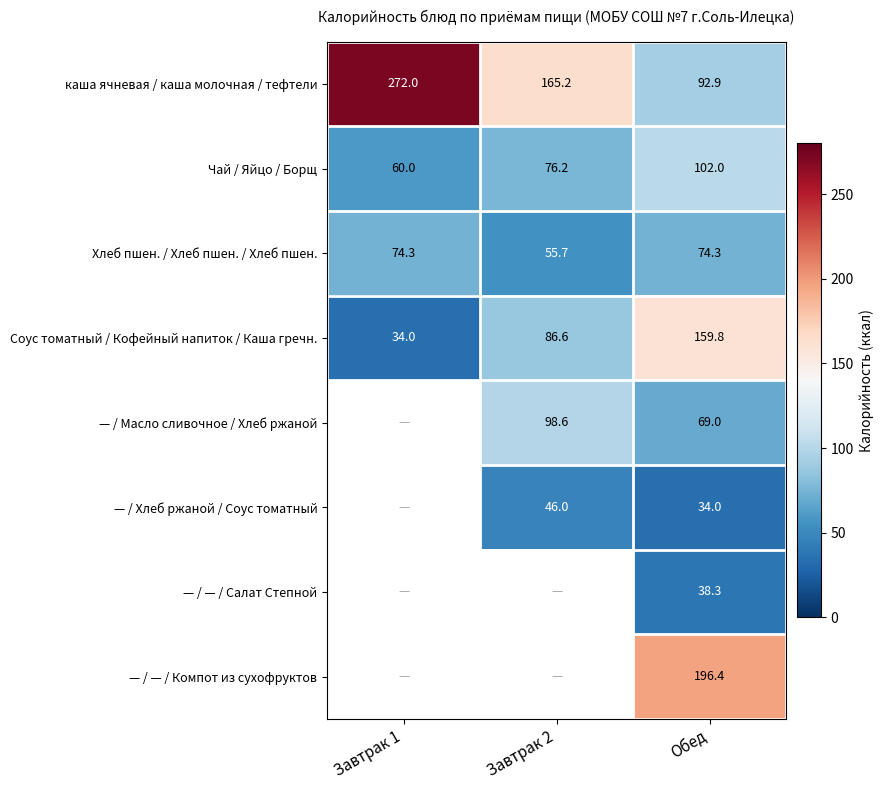

What is the average value of the Соус томатный / Кофейный напиток / Каша гречн. series?

93.5